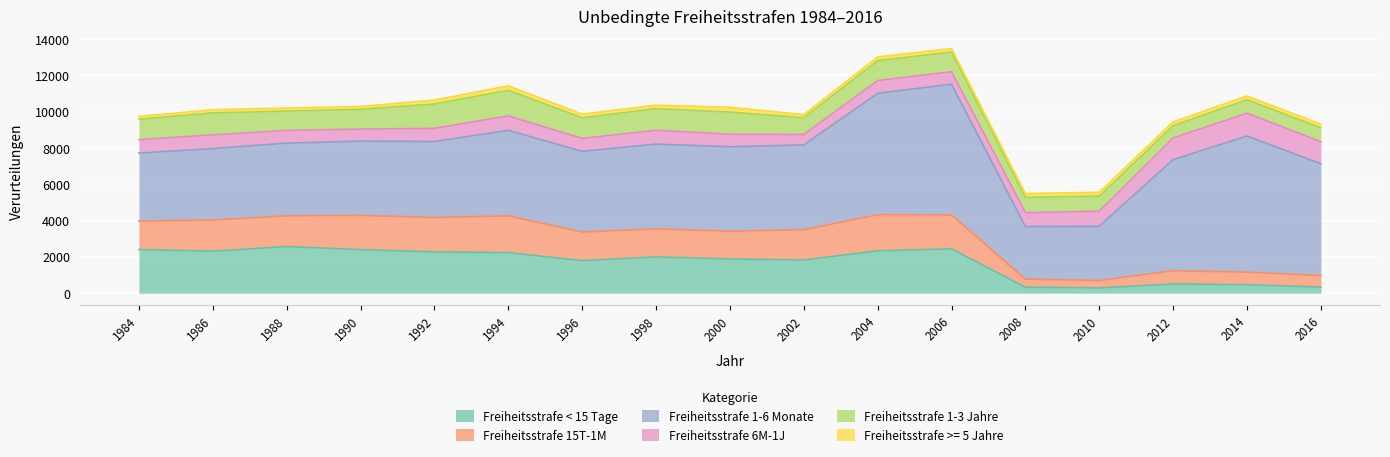

What value does the Freiheitsstrafe < 15 Tage series have at 1986, to the nearest 100?

2300